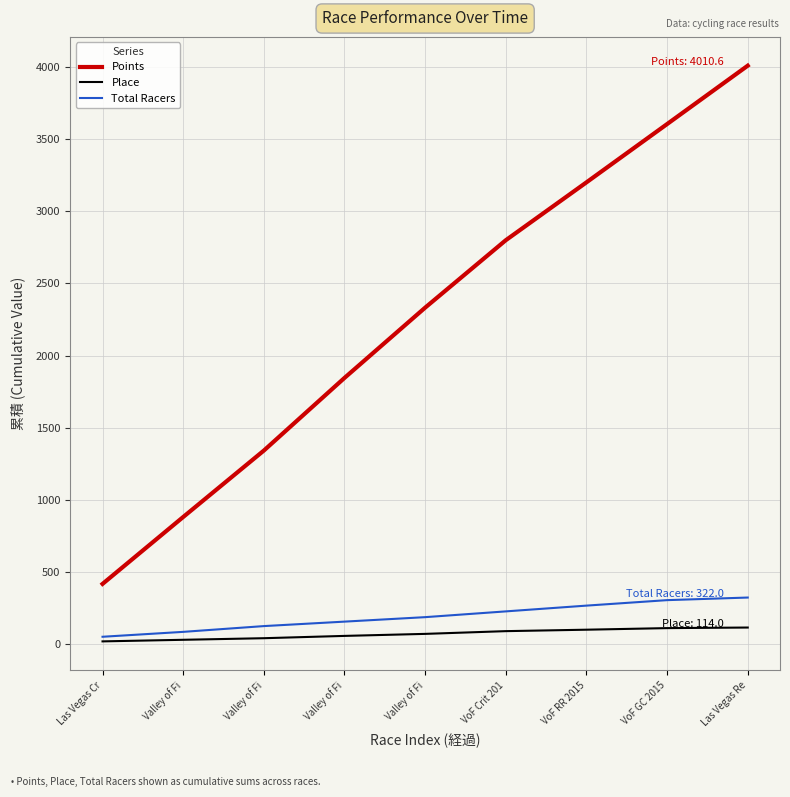

Is this an area chart (filled region under the line)?

No